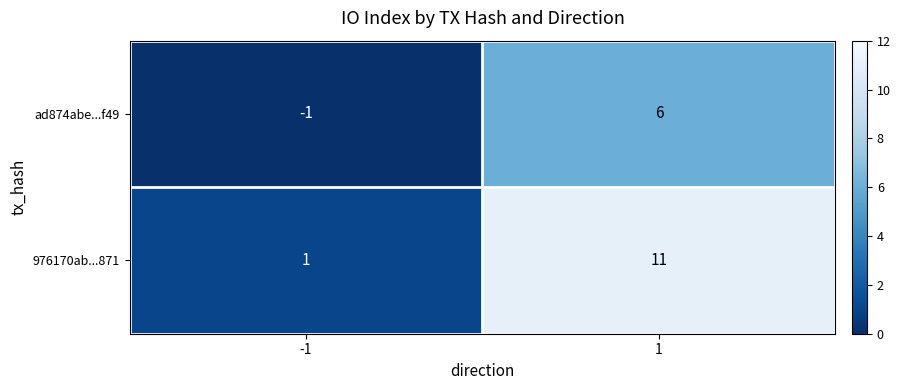

List the series in order of their overall mean, lowest first.

ad874abe...f49, 976170ab...871